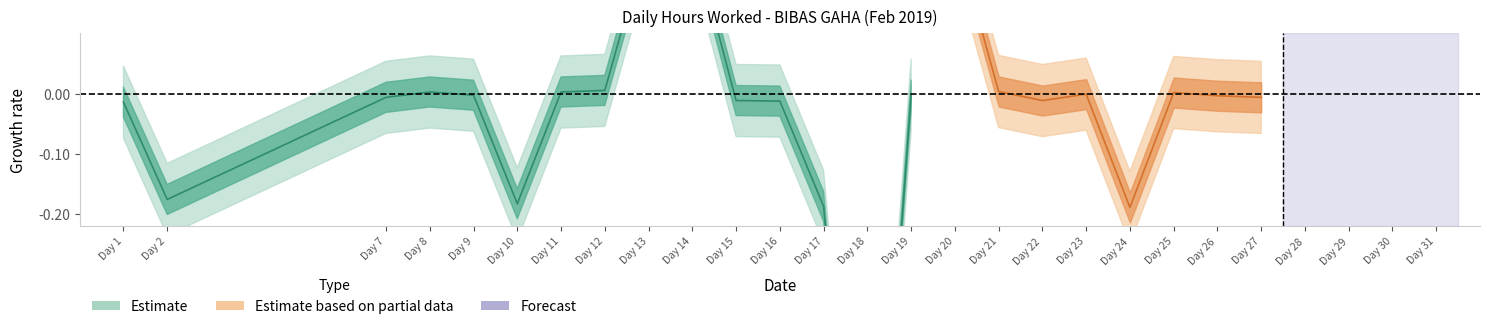

Reading left to right, what are all the values shown in this chart?

-0.0	-0.2	-0.0	0.0	-0.0	-0.2	0.0	0.0	0.3	0.3	-0.0	-0.0	-0.2	-1.0	-0.0